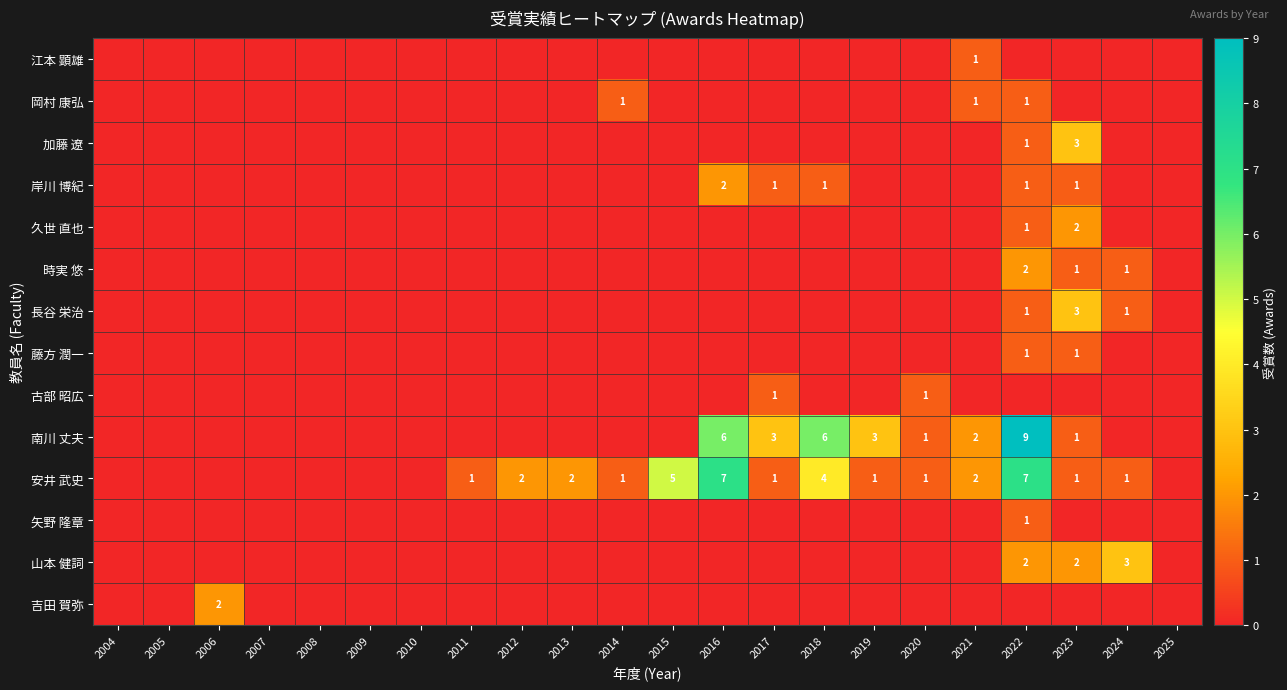

The 岸川 博紀 series shows 1 at 2022. True or false?

True